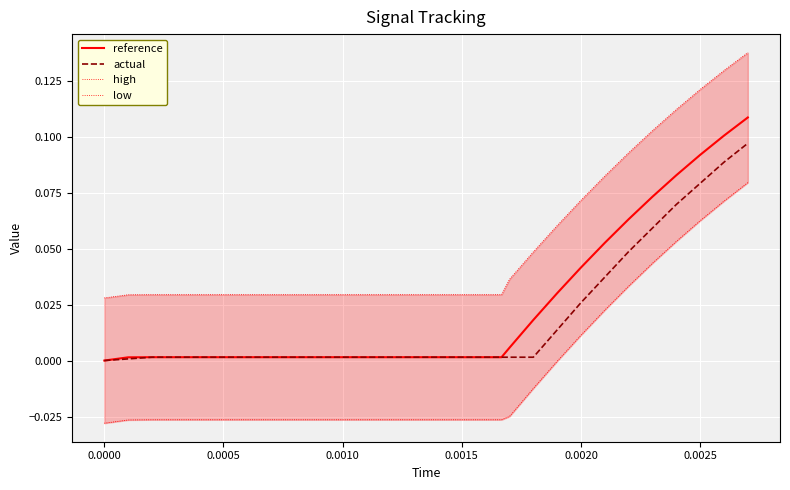

How many values in actual are above zero?

28